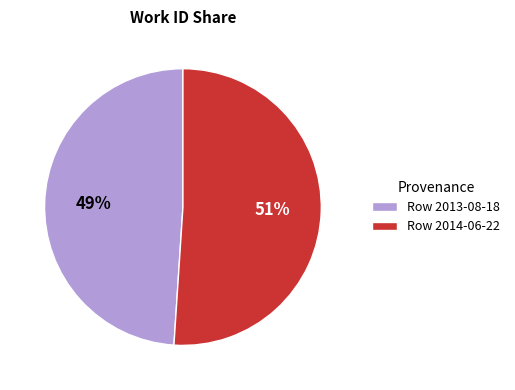

What percentage is the Row 2014-06-22 slice, to the nearest percent?

51%